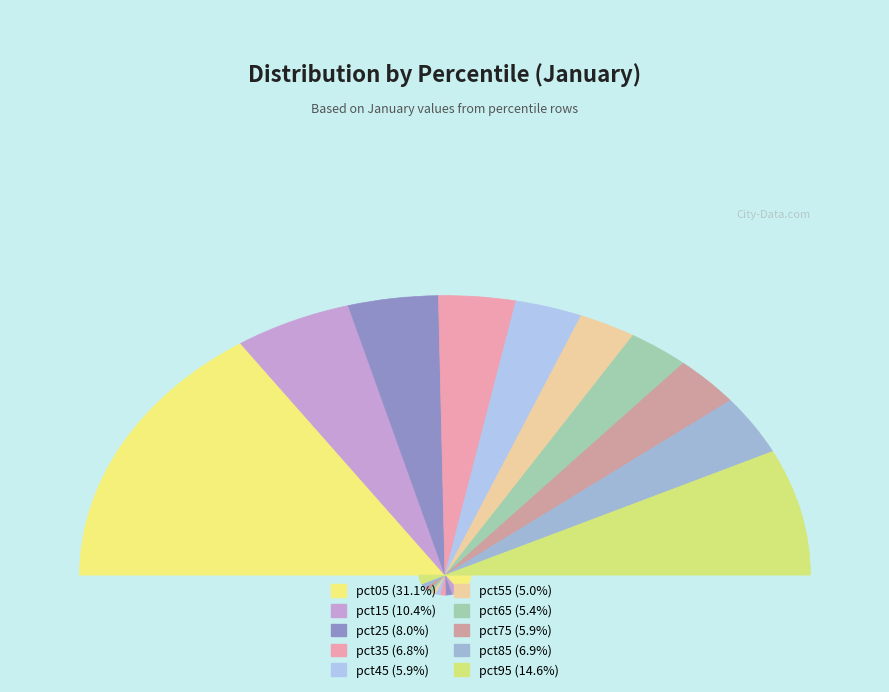

To the nearest percent, what is the difference between the pct35 and pct95 slice percentages?

8%